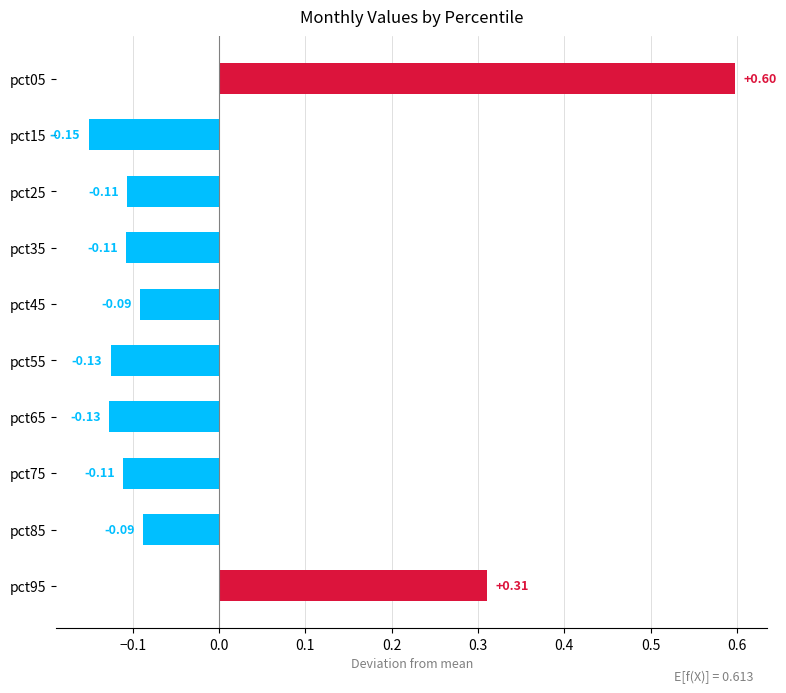

What is the difference between the second highest and second lowest values?

0.4